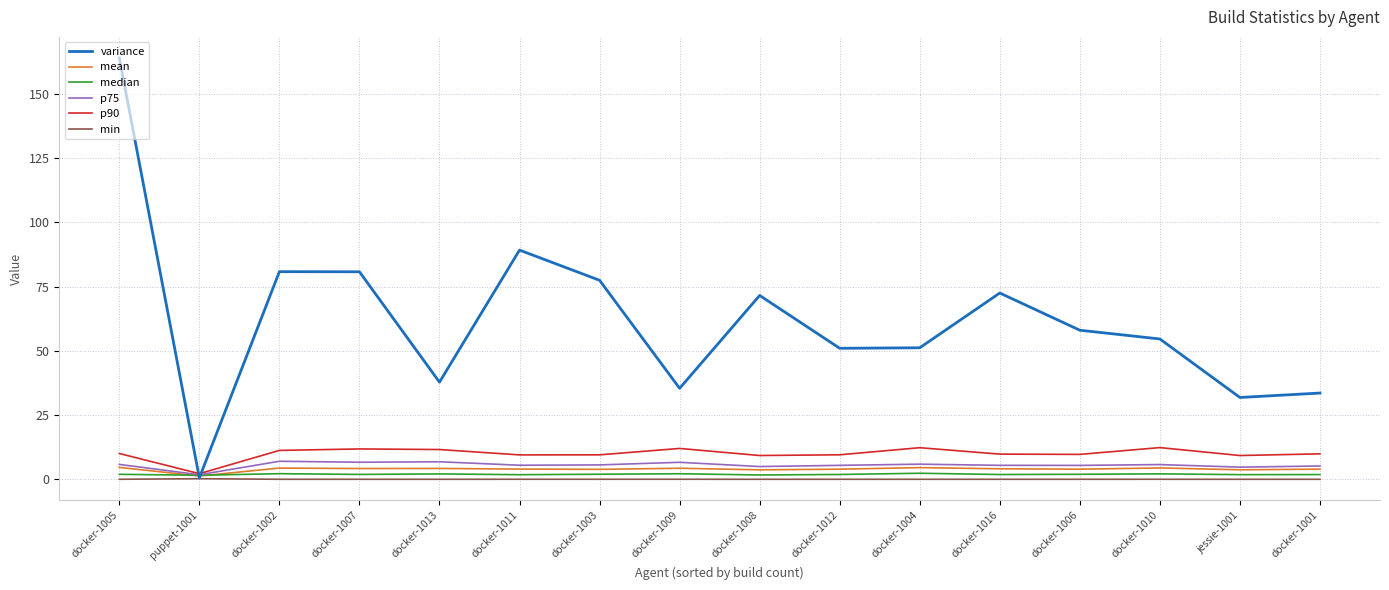

Does the chart display data point markers on the line(s)?

No